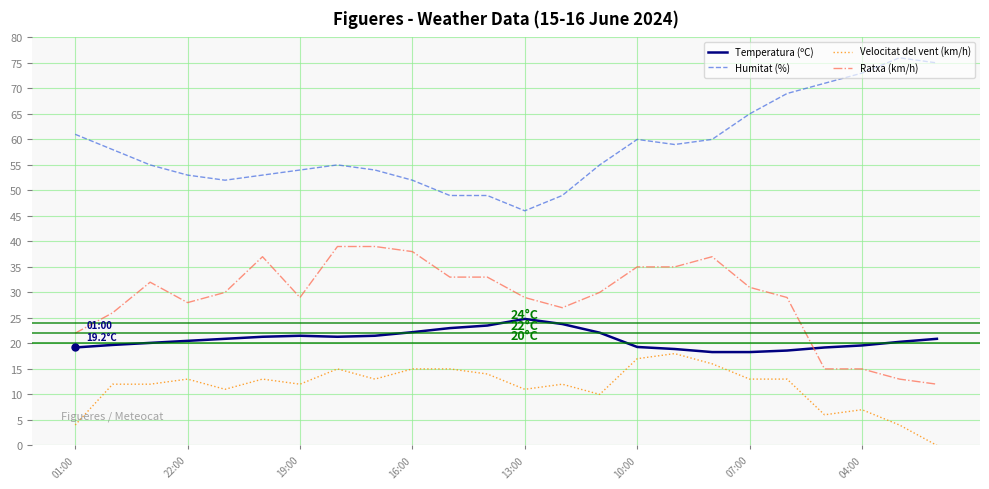

Which series has the largest total across all categories?

Humitat (%)